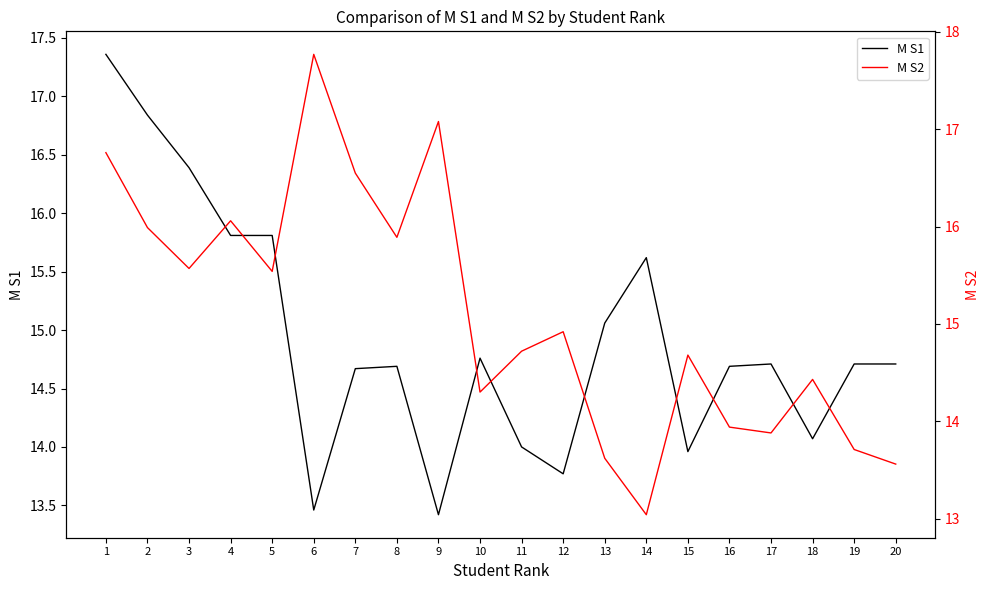

Rank the series by their maximum value, from lowest to highest.

M S1, M S2